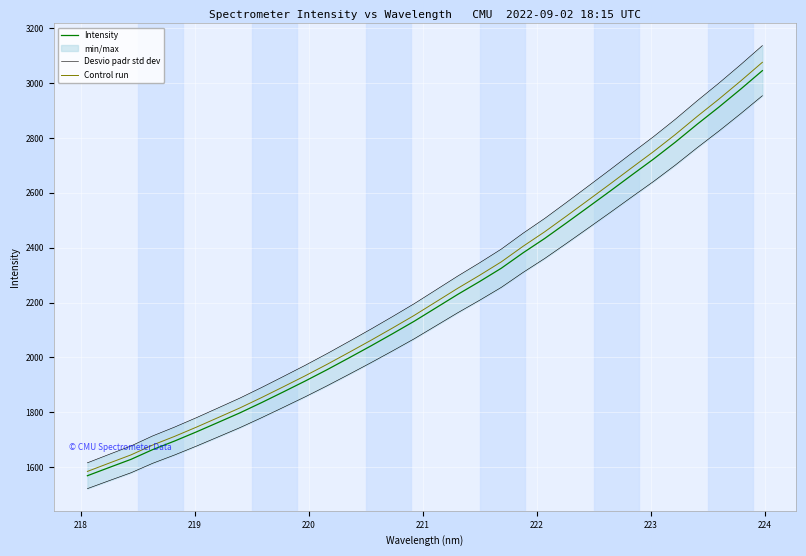

How many data points in Desvio padr std dev are above 2115?

16